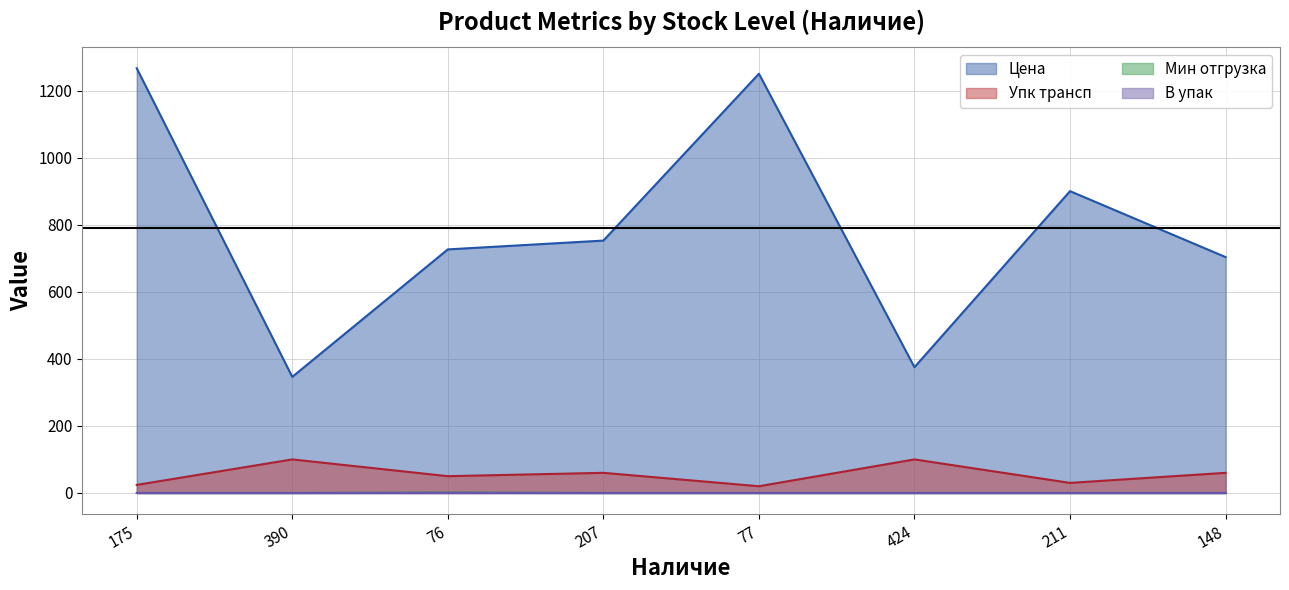

At which label is Цена closest to 806?

207